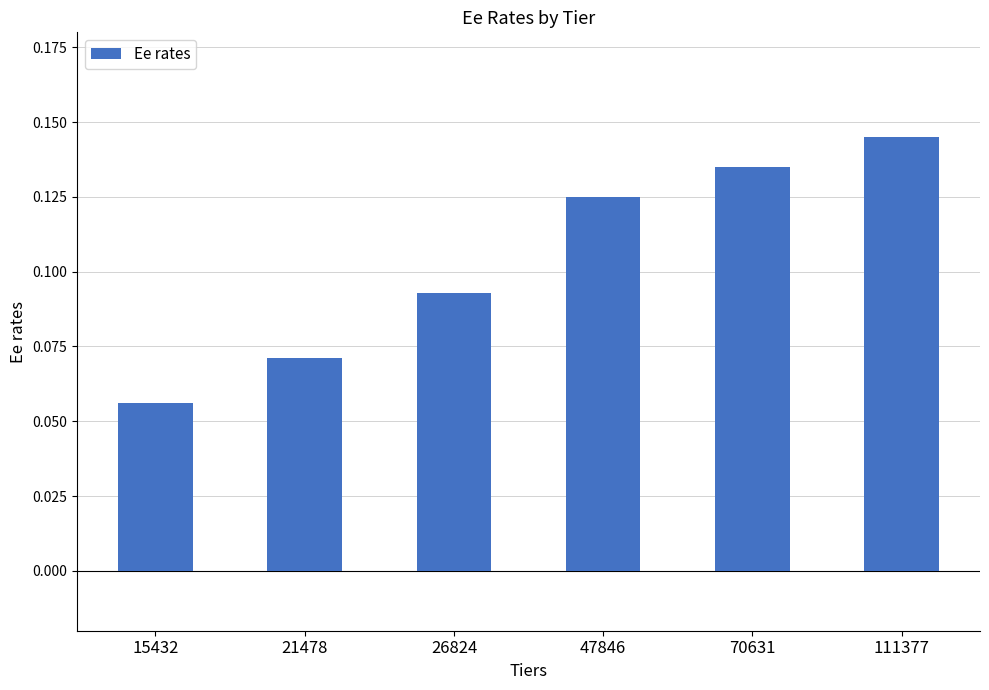

List the labels in order of value, largest first.

111377, 70631, 47846, 26824, 21478, 15432